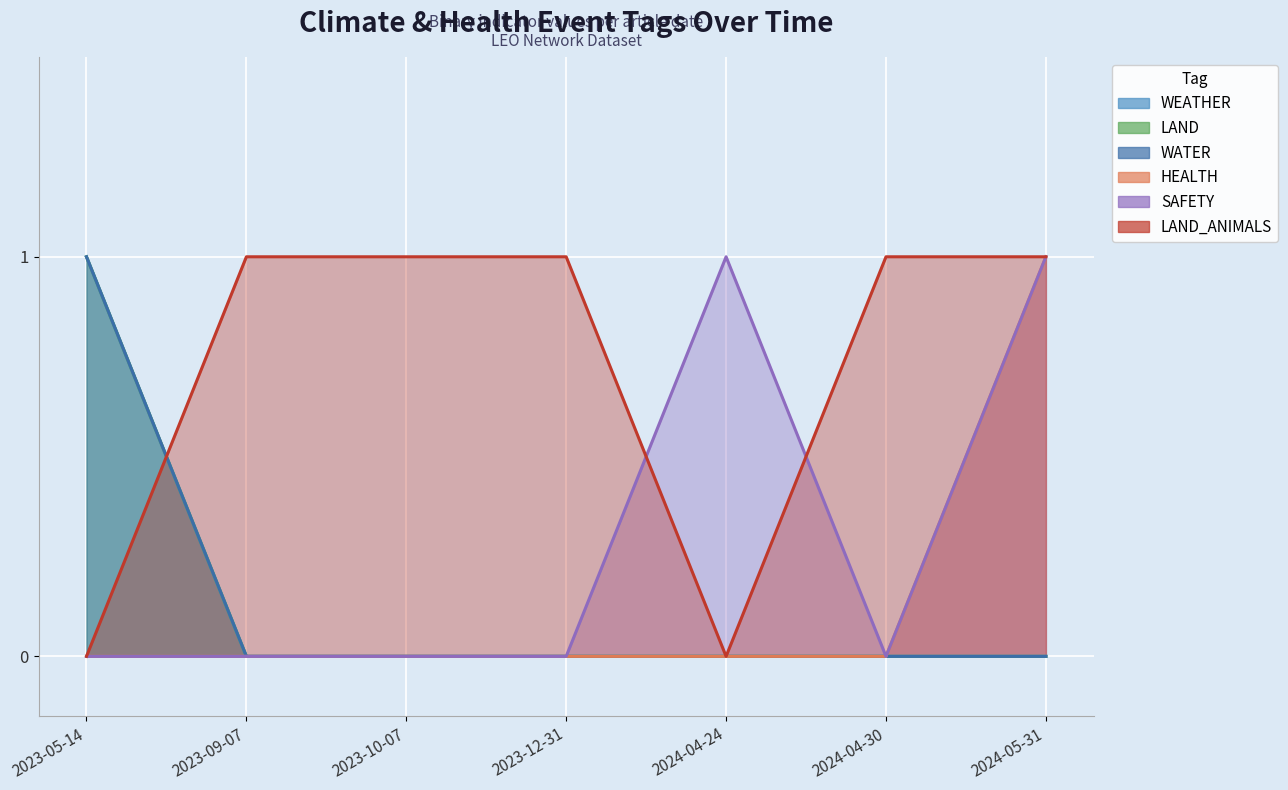

How many interior local valleys does the LAND_ANIMALS series have?

1